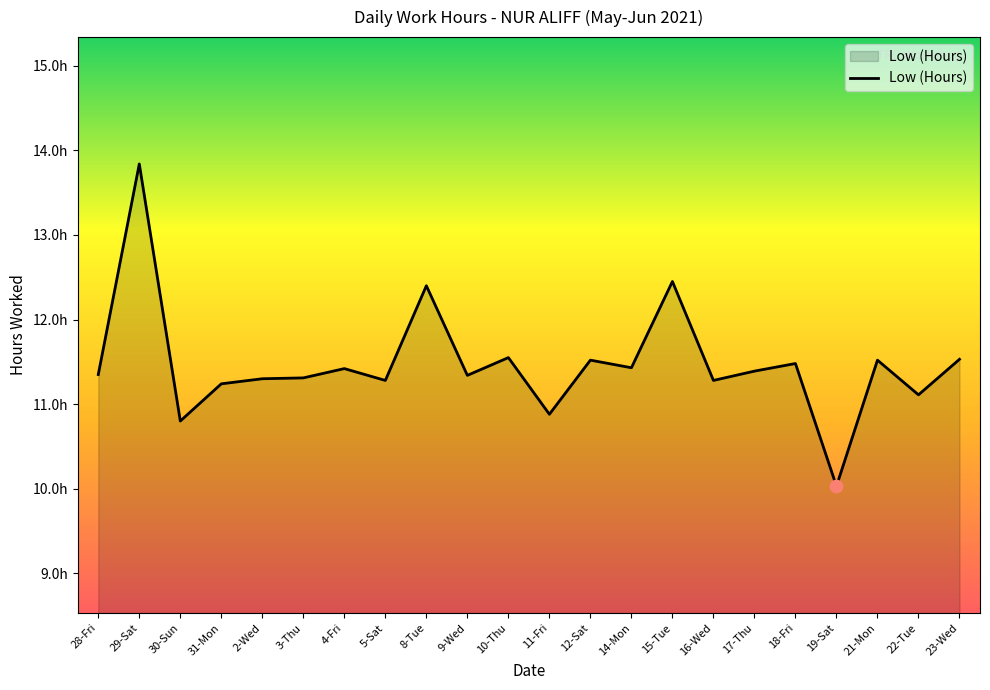

What is the change in value from 2-Wed to 19-Sat?

-1.3